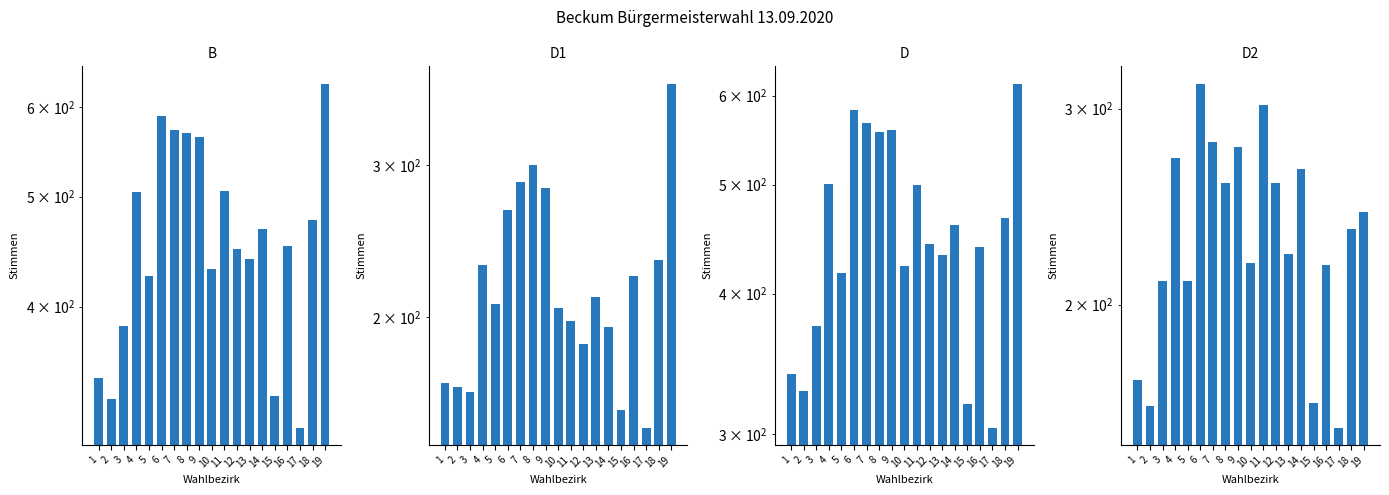

Reading left to right, extract all data points from this chart.

B: 346	332	385	505	426	589	572	569	564	432	506	450	441	468	334	452	313	477	629
D1: 168	166	164	230	207	266	287	300	282	205	198	186	211	195	156	223	149	233	373
D: 339	328	374	501	417	582	567	557	559	423	500	443	433	460	319	440	304	467	615
D2: 171	162	210	271	210	316	280	257	277	218	302	257	222	265	163	217	155	234	242